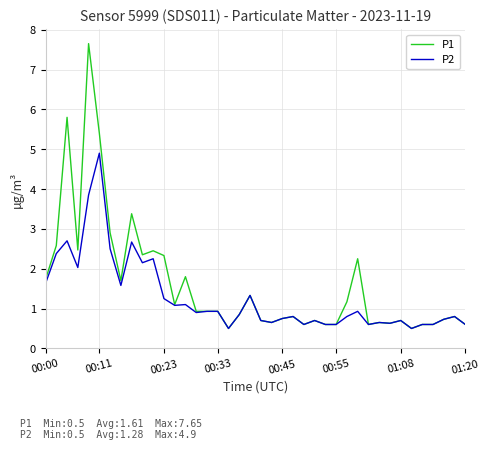

How many lines are shown in the chart?

2